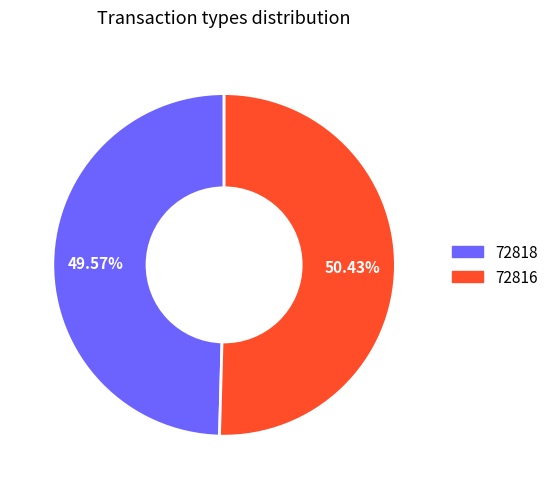

Which slice is the smallest?

72818